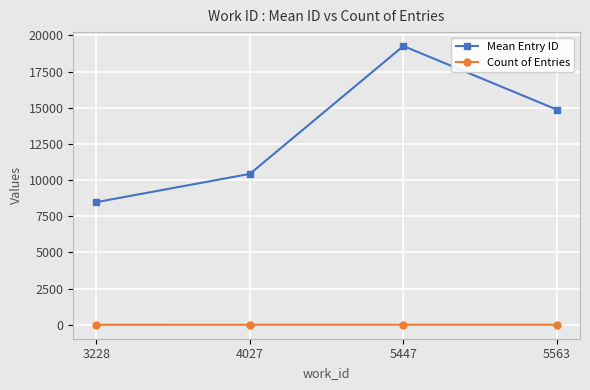

The Mean Entry ID series shows 12908.2 at 5447. True or false?

False